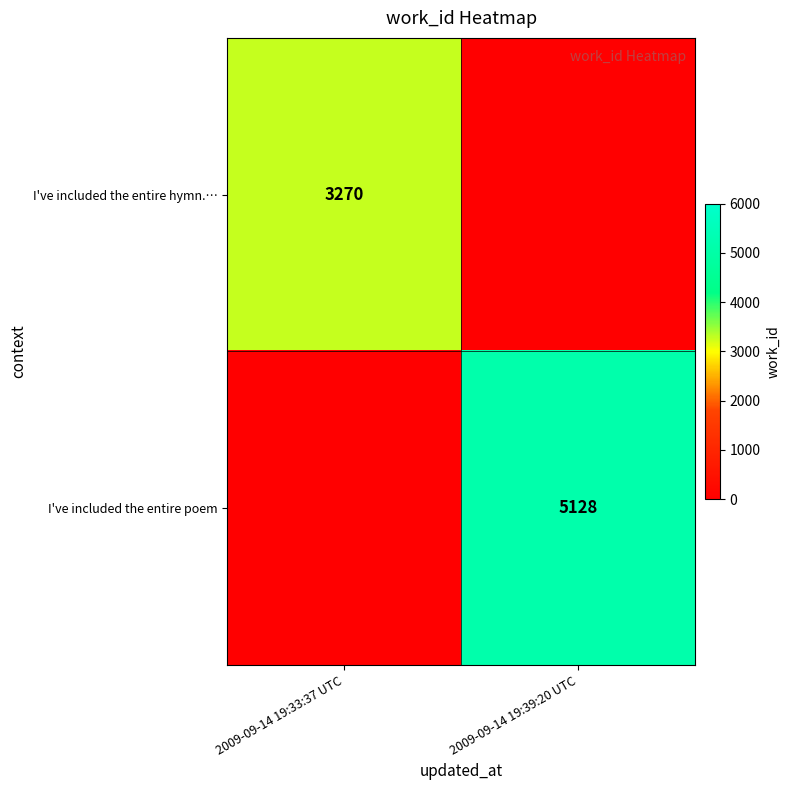

The value of I've included the entire poem at 2009-09-14 19:39:20 UTC is 9132. True or false?

False